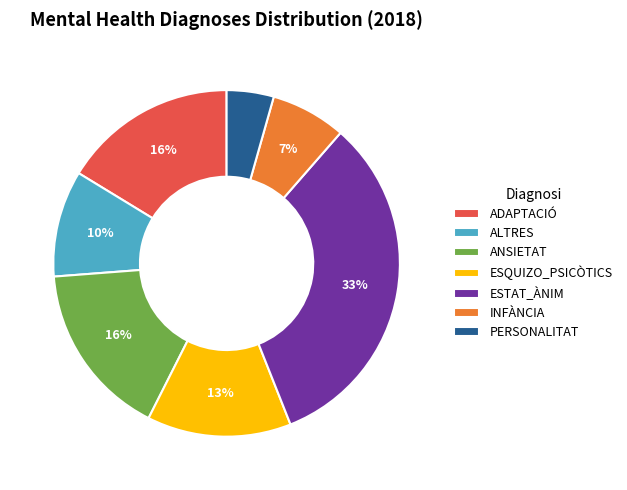

What percentage is the PERSONALITAT slice, to the nearest percent?

4%